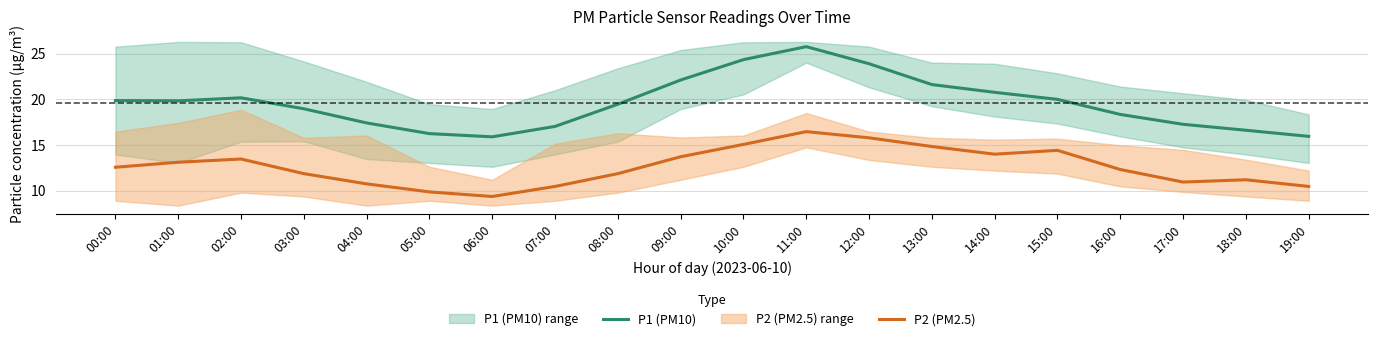

How many lines are shown in the chart?

2